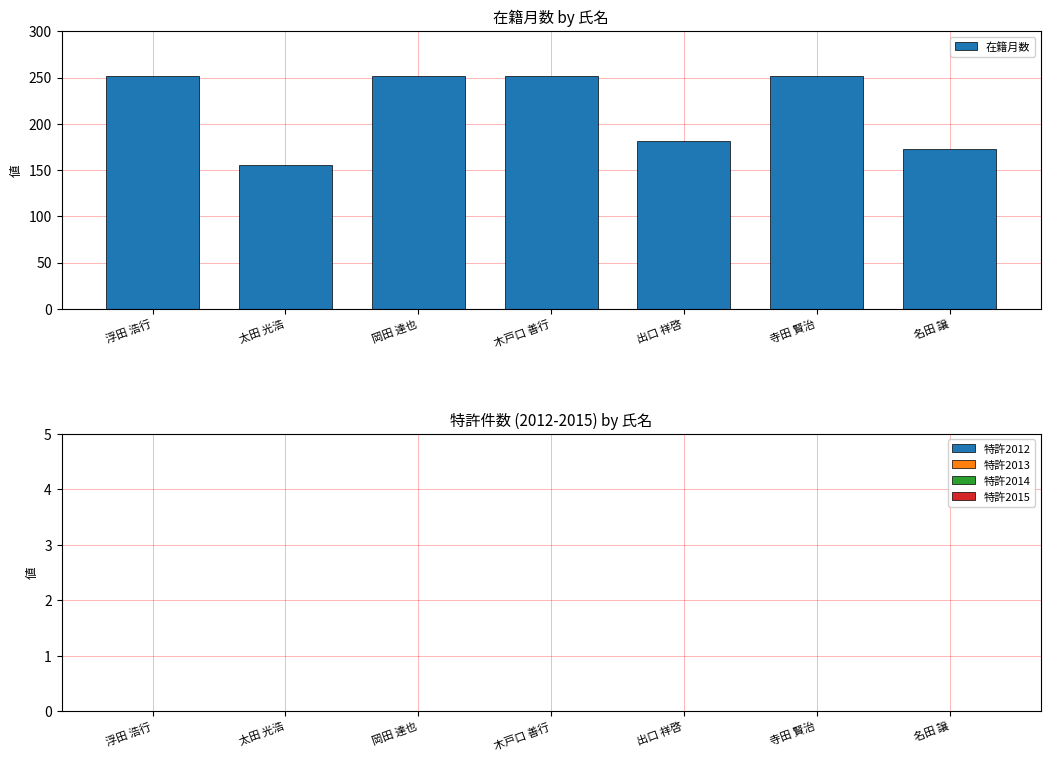

What is the label of the 1st bar from the left?

浮田 浩行